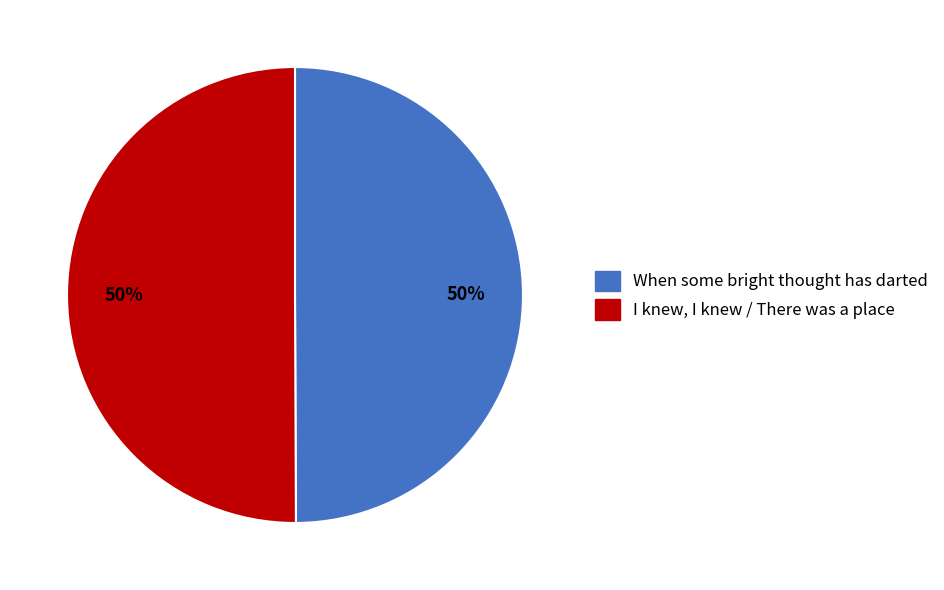

The When some bright thought has darted slice represents 50% of the pie. True or false?

True